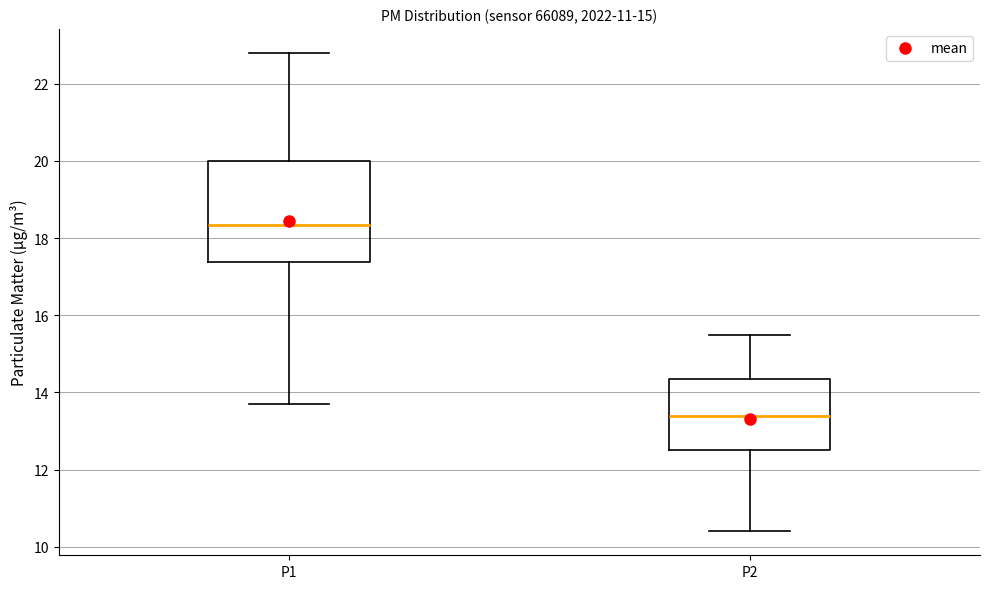

Comparing the boxes themselves (not the whiskers), which one is the tallest?

P1